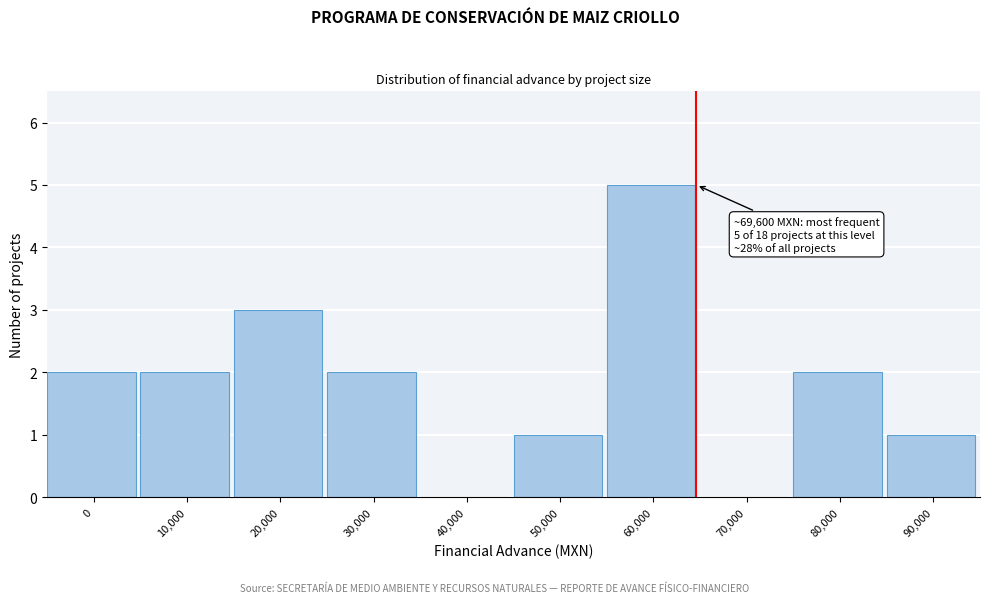

Reading left to right, list all the values displayed in this chart.

0=2	10,000=2	20,000=3	30,000=2	40,000=0	50,000=1	60,000=5	70,000=0	80,000=2	90,000=1